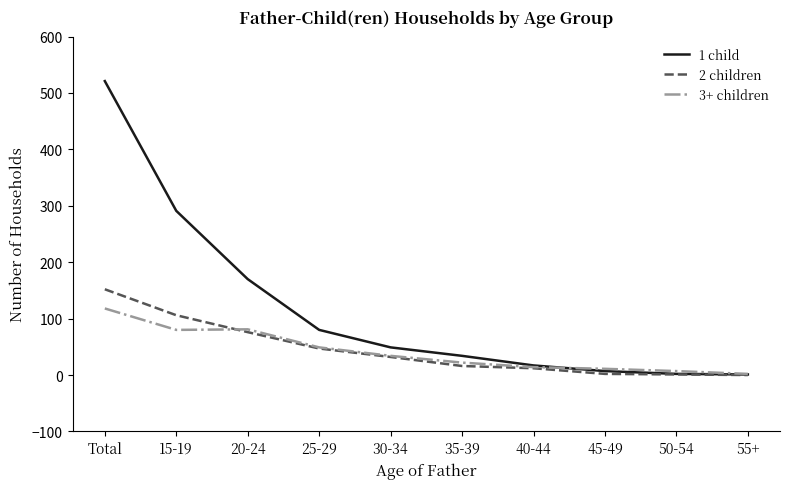

Rank the series by their maximum value, from highest to lowest.

1 child, 2 children, 3+ children